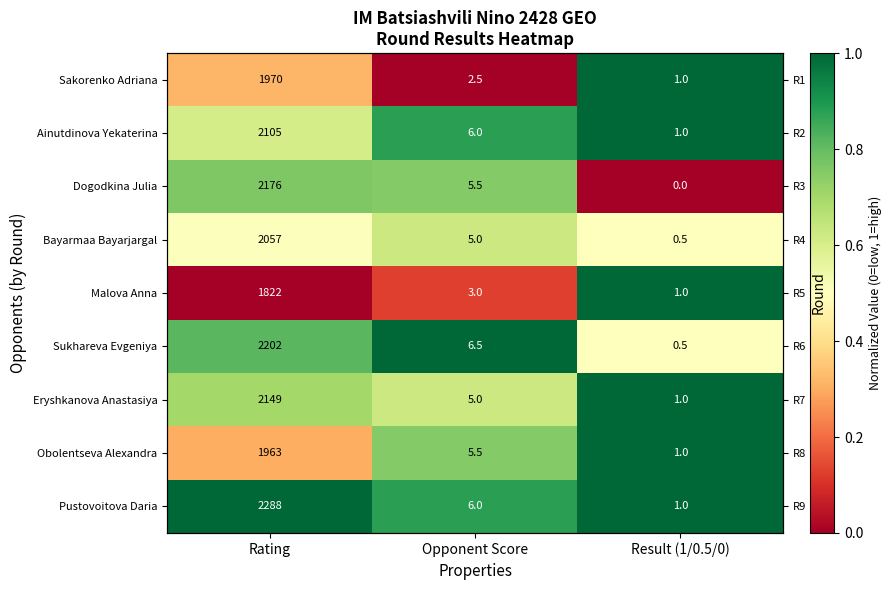

What is the difference between the highest and lowest values at Result (1/0.5/0)?

1.0